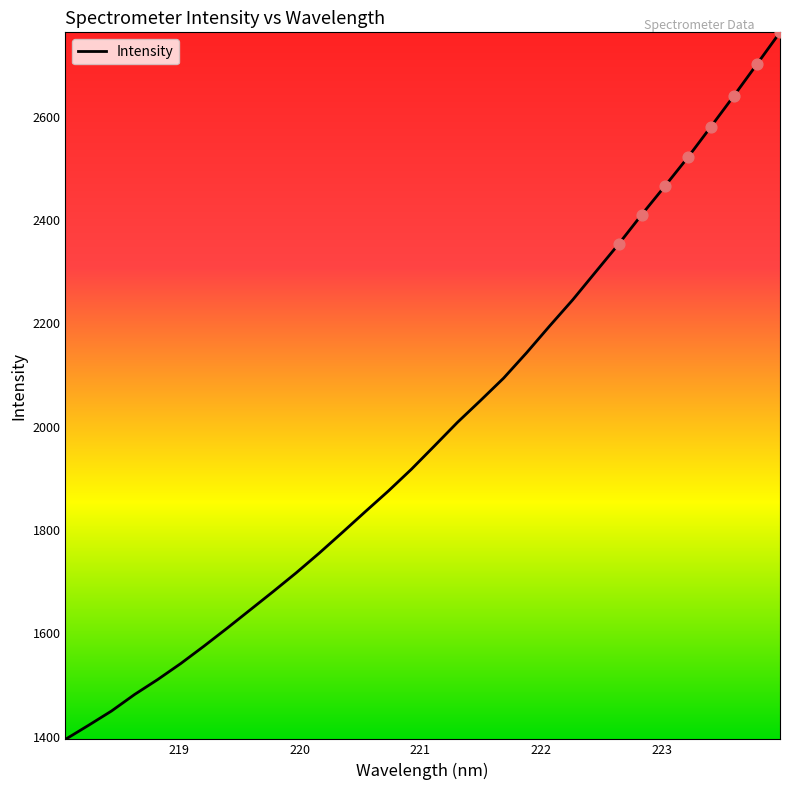

What is the smallest value displayed?

1395.0